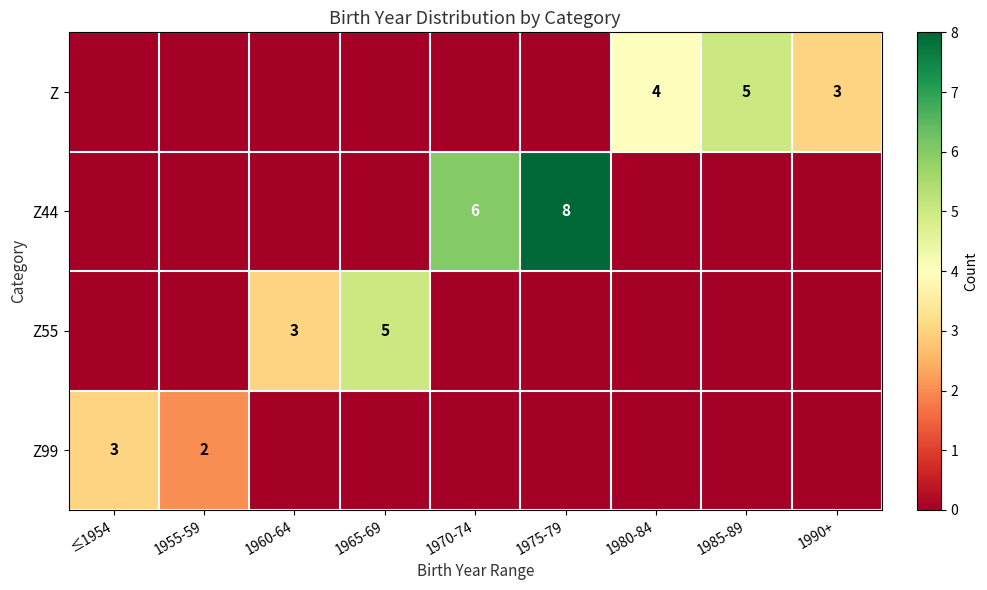

The Z44 series shows 6 at 1970-74. True or false?

True